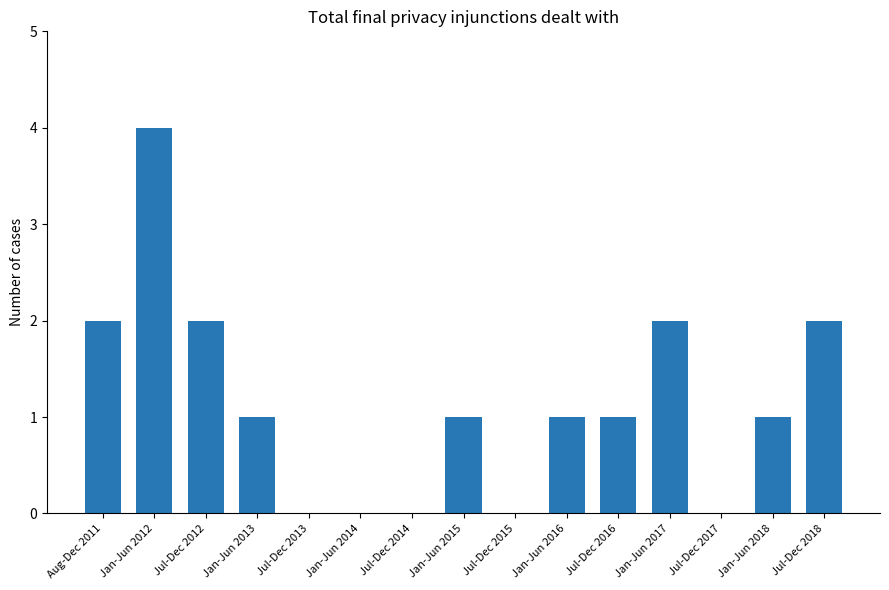

Which label corresponds to the largest value in the chart?

Jan-Jun 2012